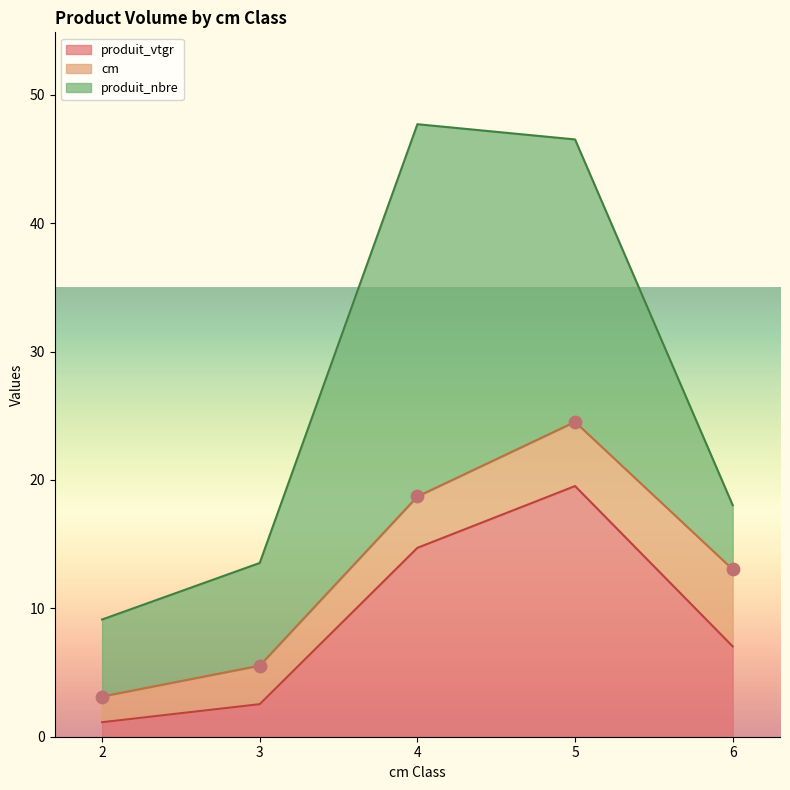

What are all the series names shown in the legend?

cm, produit_nbre, produit_vtgr